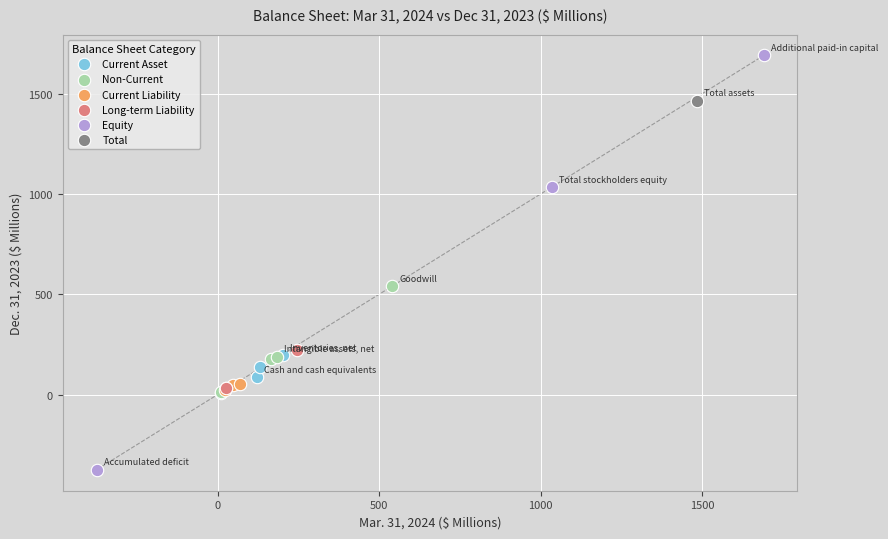

What are all the series names shown in the legend?

Current Asset, Non-Current, Current Liability, Long-term Liability, Equity, Total